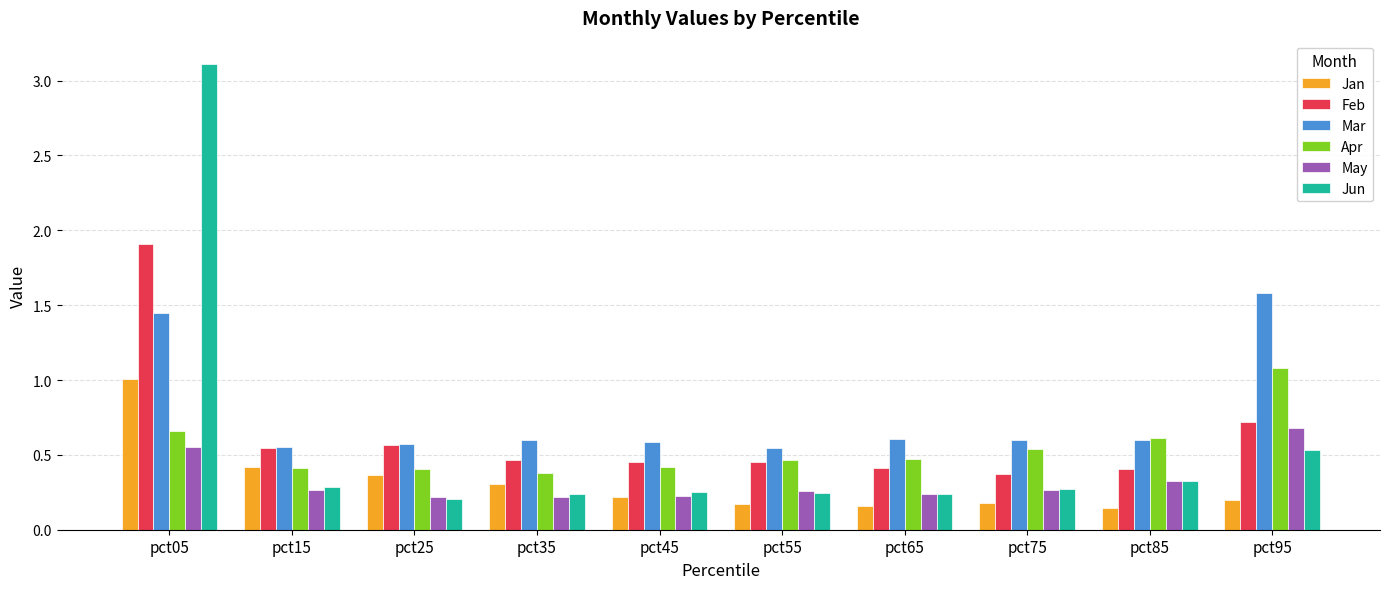

Which series has the largest total across all categories?

Mar